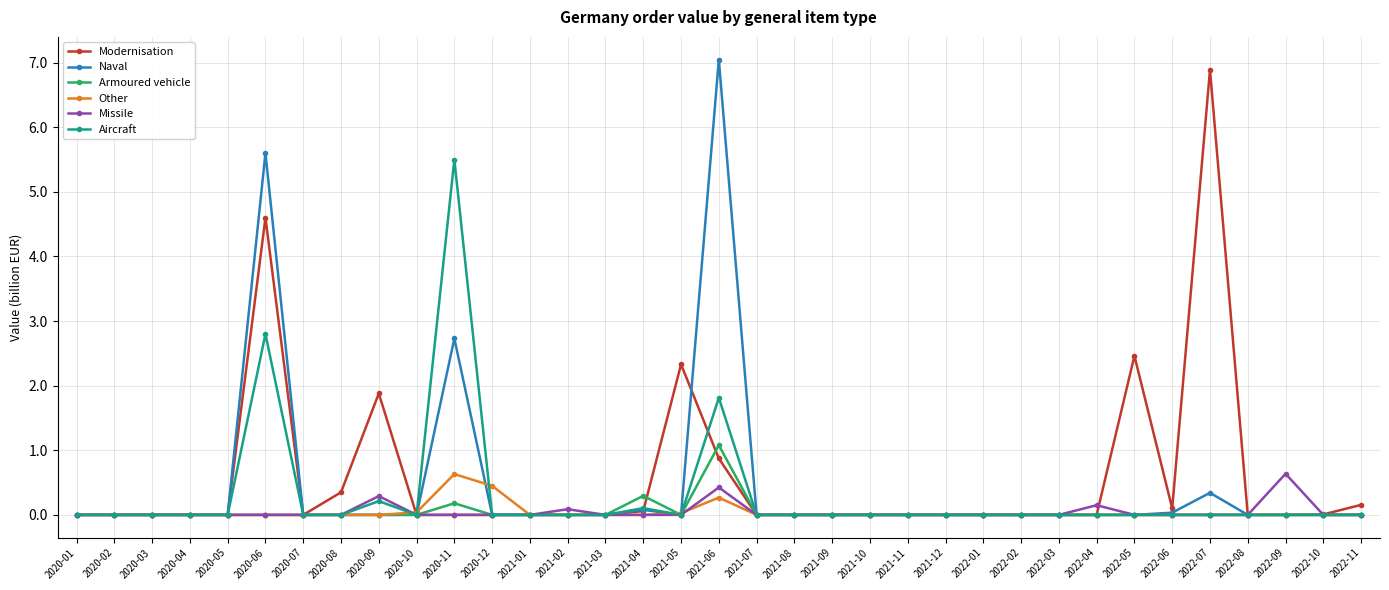

How many data points does each series have?

35